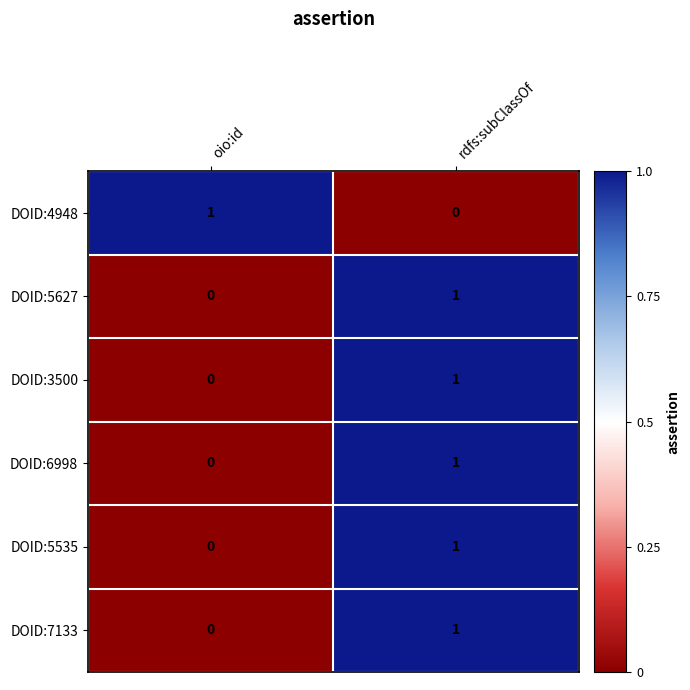

Rank the categories by DOID:5627 value from lowest to highest.

oio:id, rdfs:subClassOf